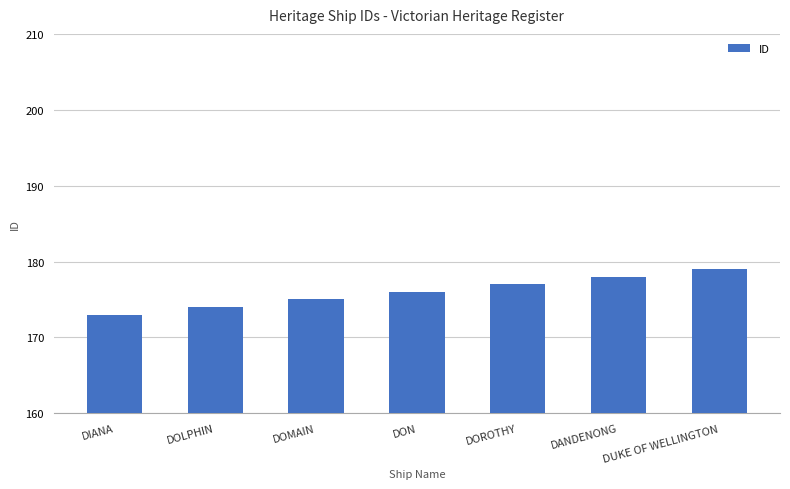

What is the value of the 1st bar from the left?

173